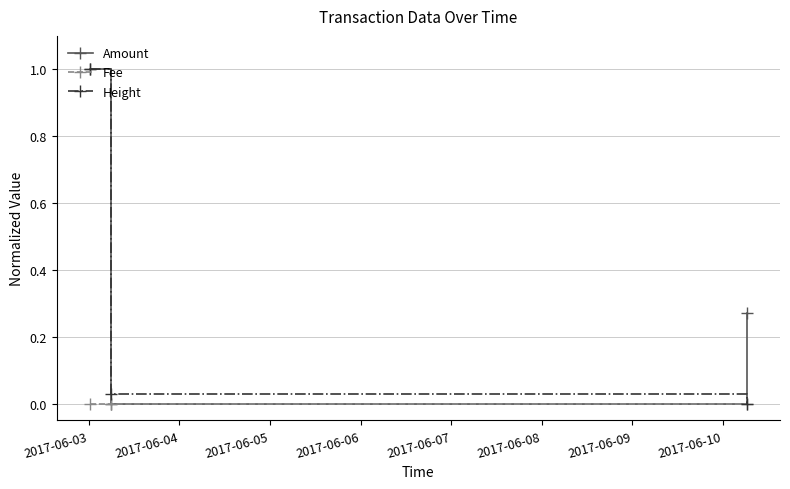

What is the highest value of the Amount series?

1.0